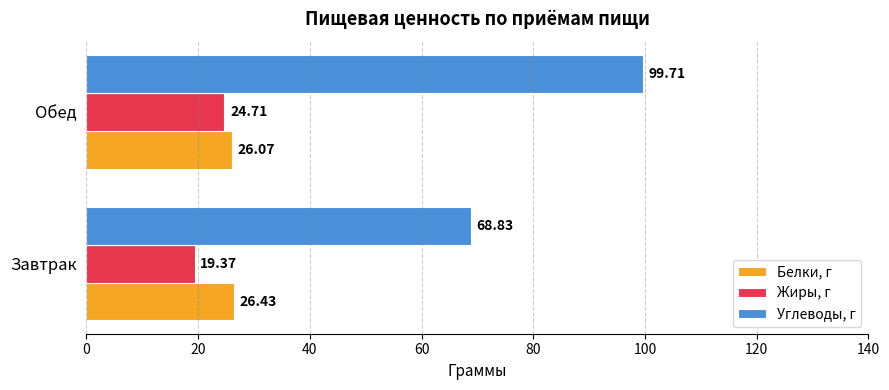

What is the average value of the Жиры, г series?

22.0